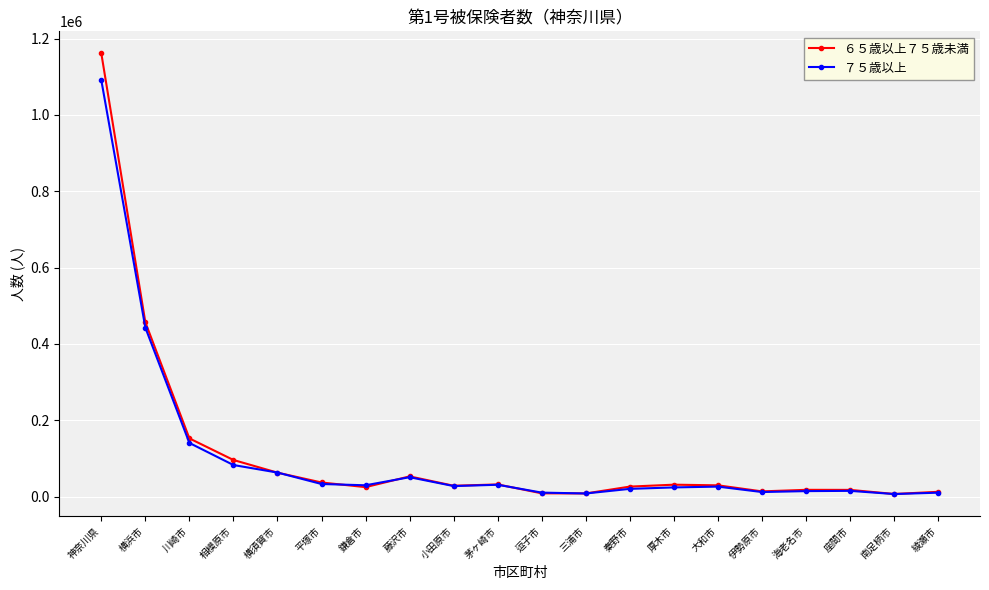

What is the smallest value displayed?

6586